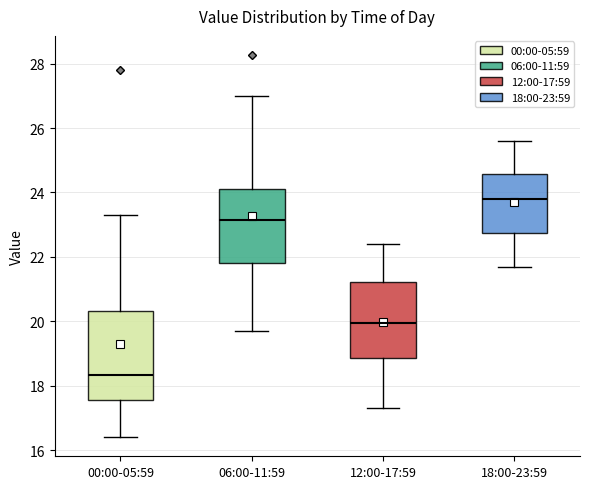

Reading left to right, read every box against the y-axis: the position of its median line, the range the box covers, and the ends of its whiskers. The values are not printed on the chart, so give them approximately, as read against the axis.

00:00-05:59: median 18.4, box 17.6 to 20.4, whiskers 16.4 to 23.4
06:00-11:59: median 23.2, box 21.8 to 24.2, whiskers 19.8 to 27.0
12:00-17:59: median 20.0, box 18.8 to 21.2, whiskers 17.4 to 22.4
18:00-23:59: median 23.8, box 22.8 to 24.6, whiskers 21.8 to 25.6